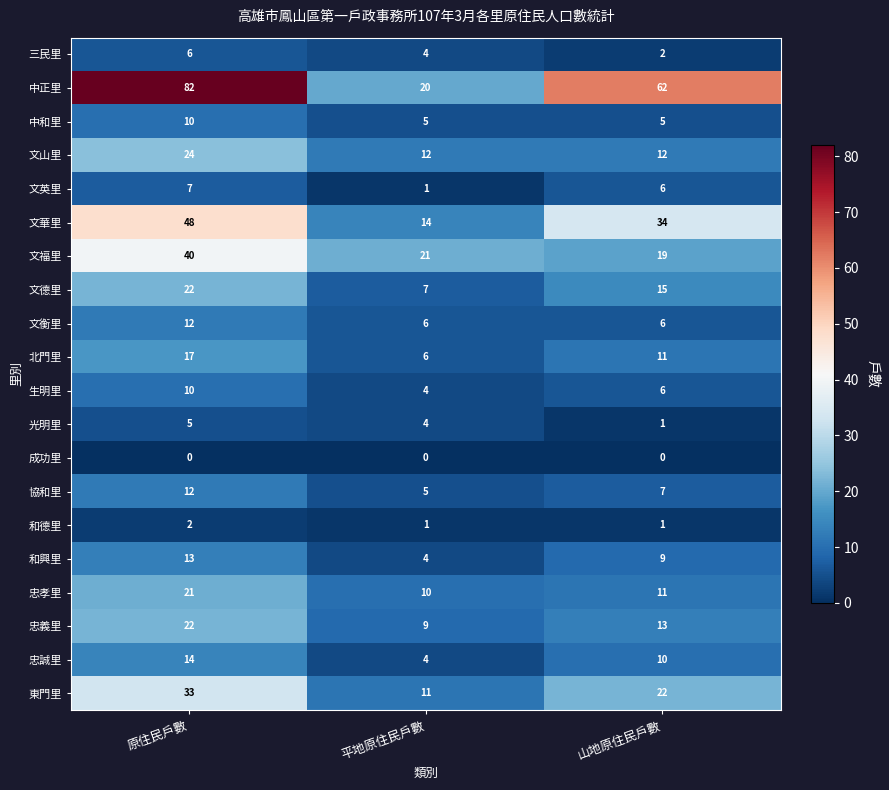

What is the total value across all series at 山地原住民戶數?

252